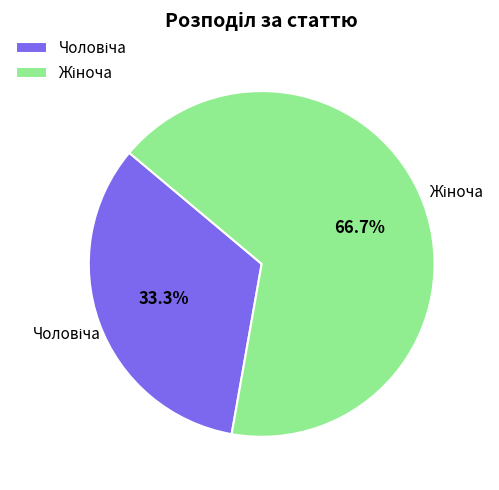

Combined, what portion of the pie is Жіноча and Чоловіча?

100.0%